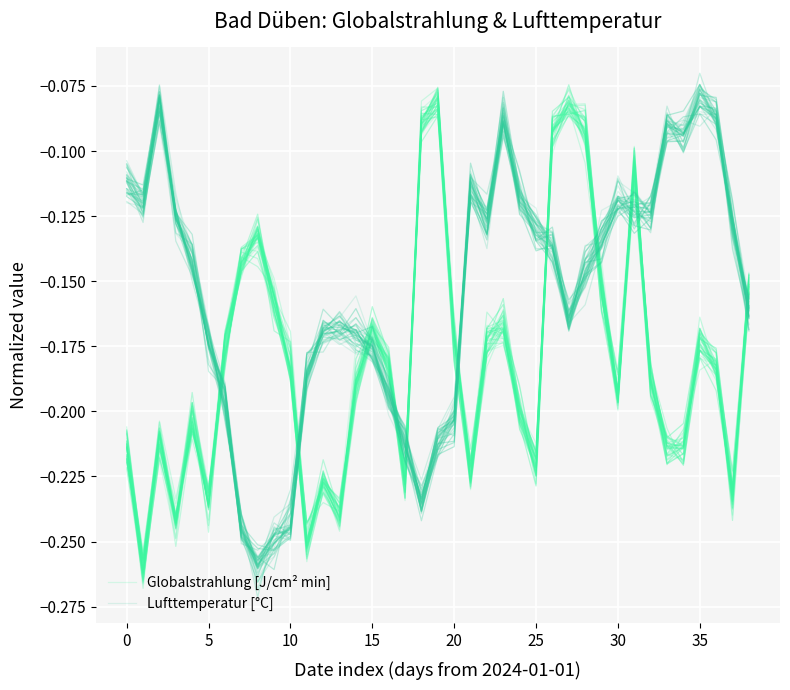

Which series ends up on top after the final intersection of Globalstrahlung [J/cm² min] and Lufttemperatur [°C]?

Globalstrahlung [J/cm² min]